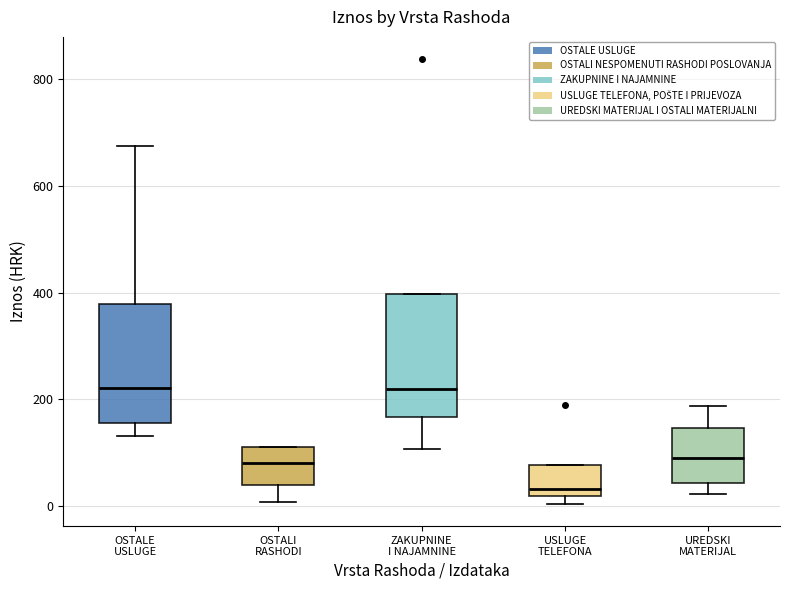

Where is the upper edge of the box for OSTALE USLUGE on the y-axis? The values are not printed on the chart, so give them approximately, as read against the axis.

380